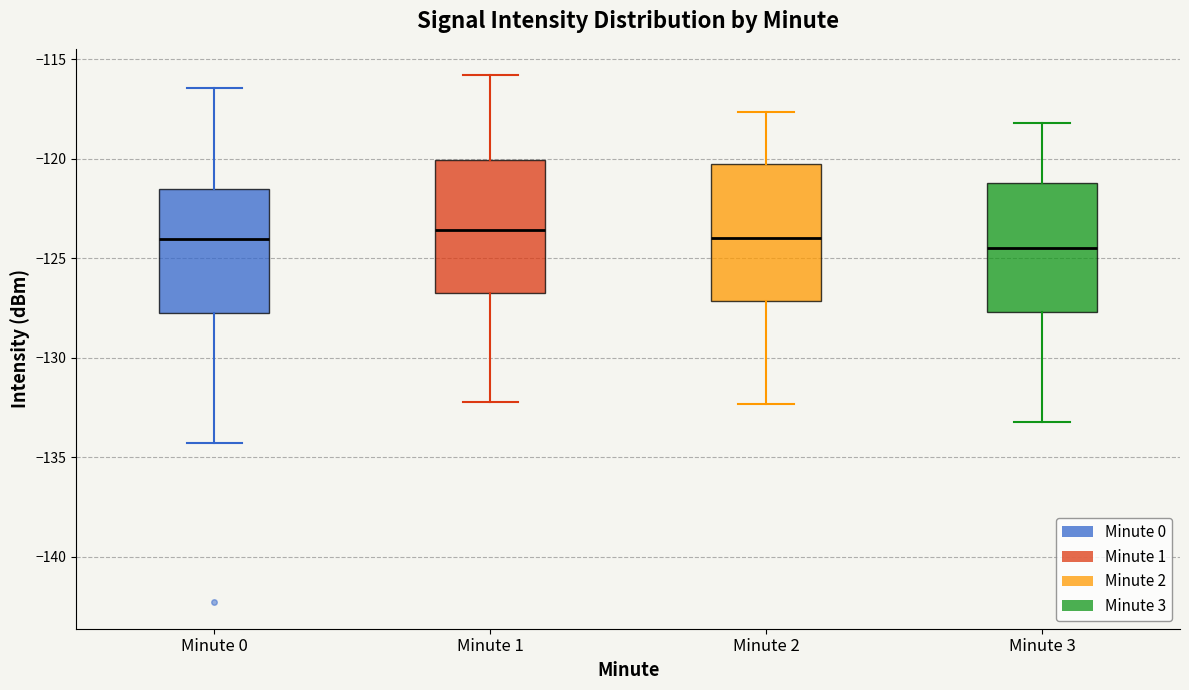

Reading left to right, read every box against the y-axis: the position of its median line, the range the box covers, and the ends of its whiskers. The values are not printed on the chart, so give them approximately, as read against the axis.

Minute 0: median -124.0, box -128.0 to -121.5, whiskers -134.5 to -116.5
Minute 1: median -123.5, box -127.0 to -120.0, whiskers -132.0 to -116.0
Minute 2: median -124.0, box -127.0 to -120.5, whiskers -132.5 to -117.5
Minute 3: median -124.5, box -127.5 to -121.0, whiskers -133.0 to -118.0